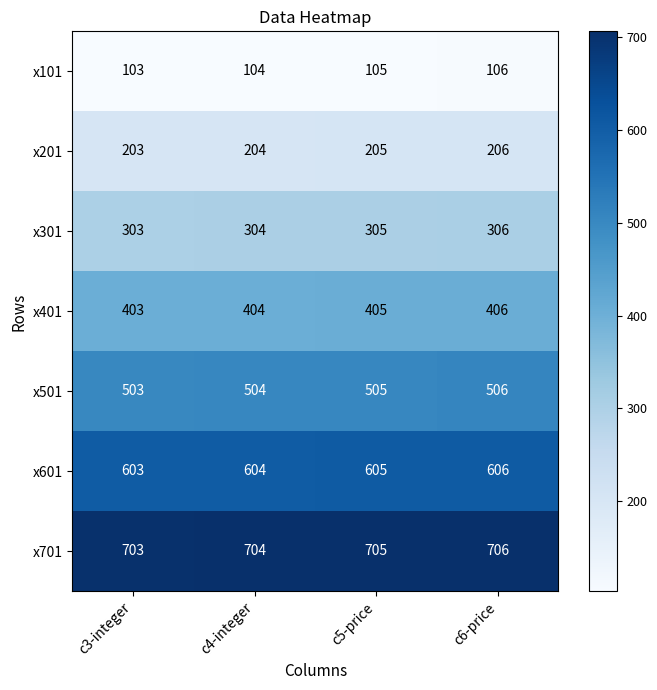

What is the lowest value of the x701 series?

703